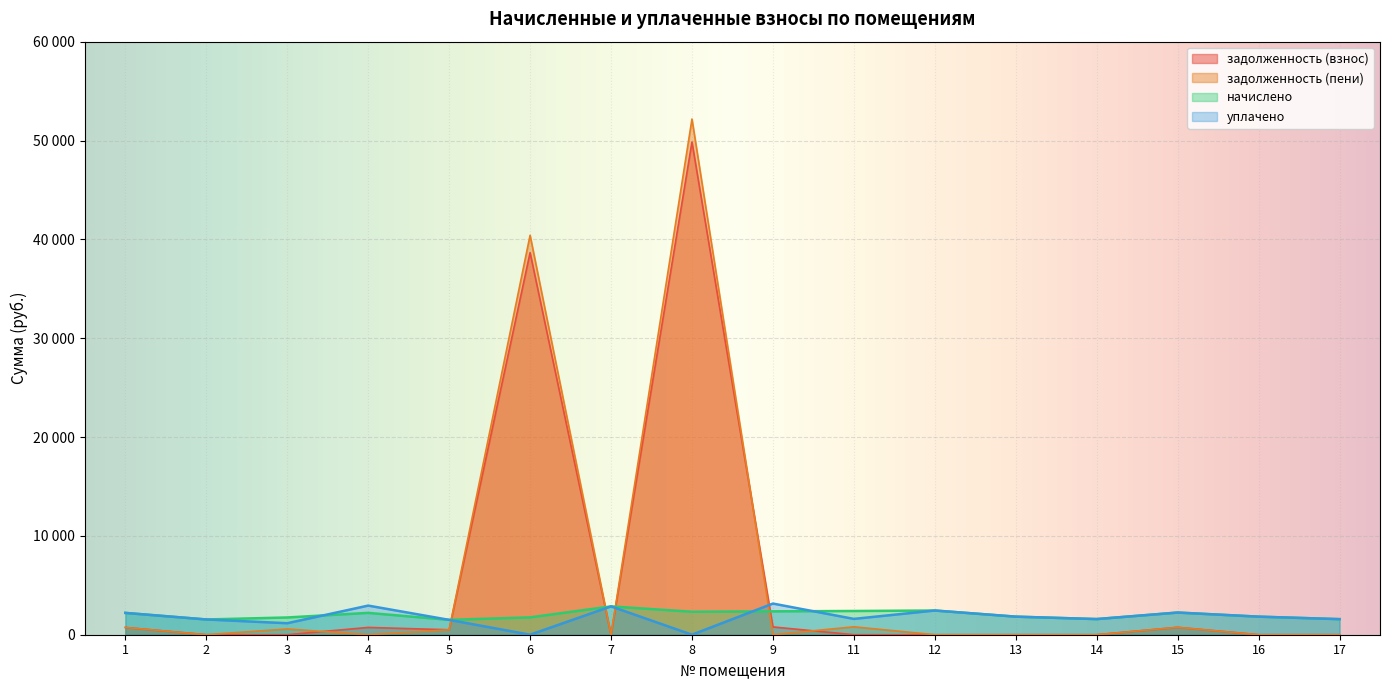

True or false: задолженность (взнос) has a value of 0.0 at 17.

True